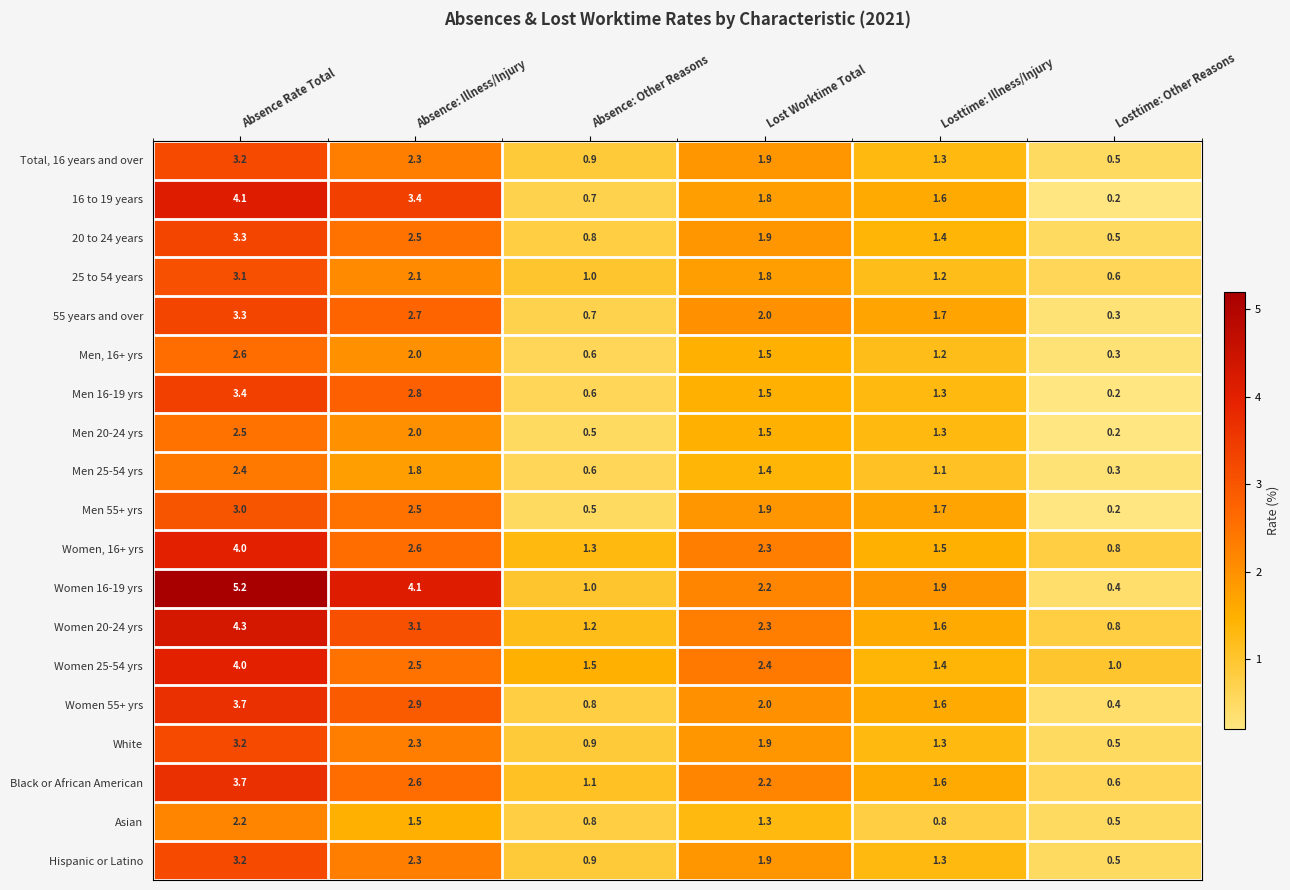

Which series has the largest range (max minus min)?

Women 16-19 yrs